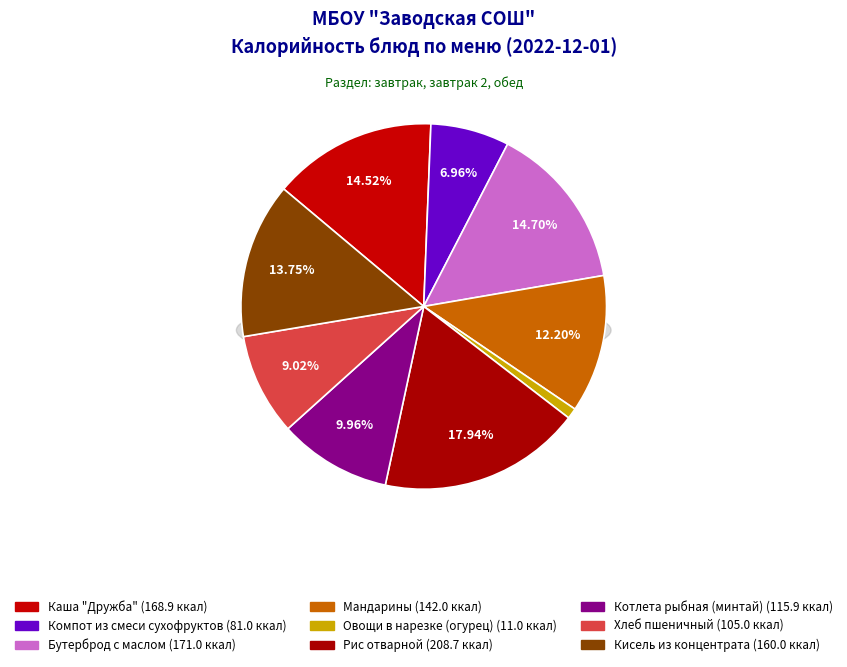

What percentage is the Мандарины slice, to the nearest percent?

12%